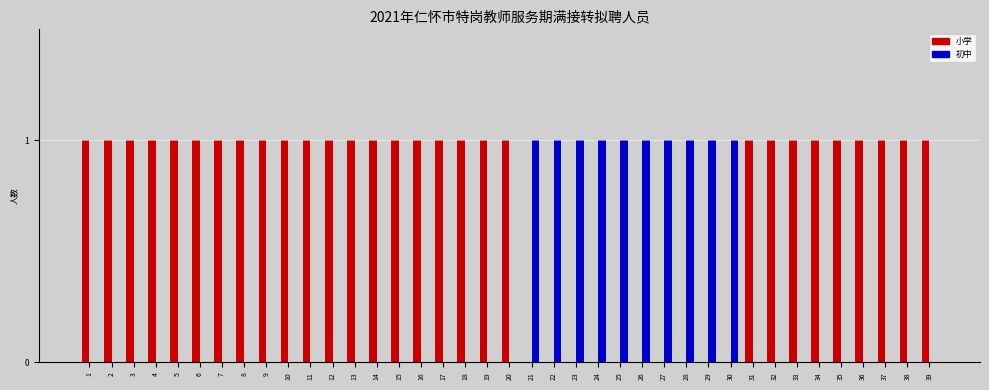

Which series has the largest total across all categories?

小学